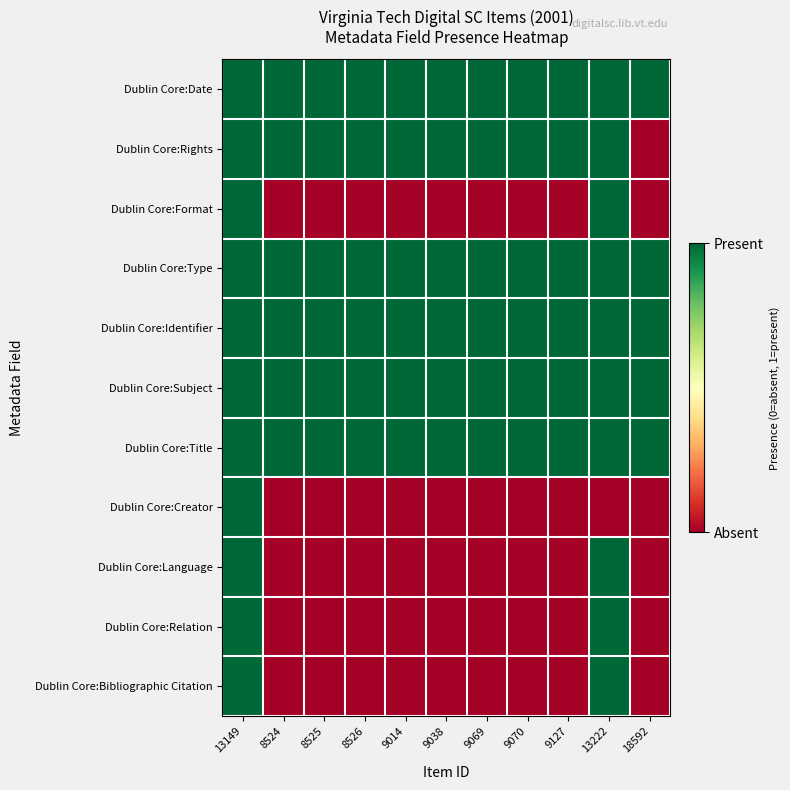

Which series has the largest total across all categories?

Dublin Core:Date